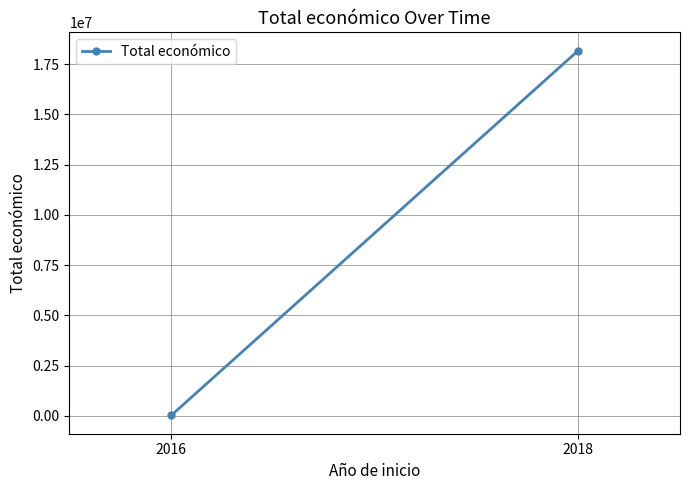

What is the sum of all values?

18192997